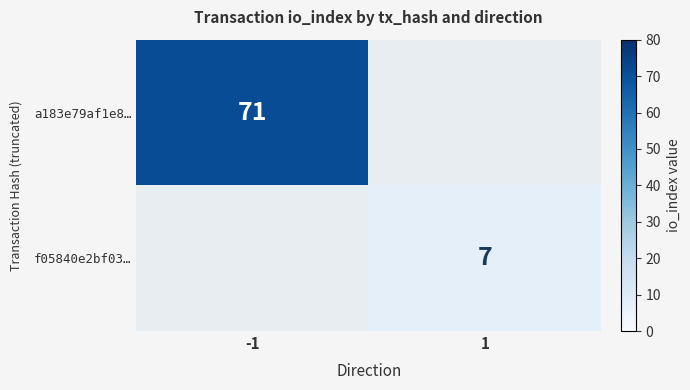

The value of a183e79af1e8… at -1 is 107. True or false?

False